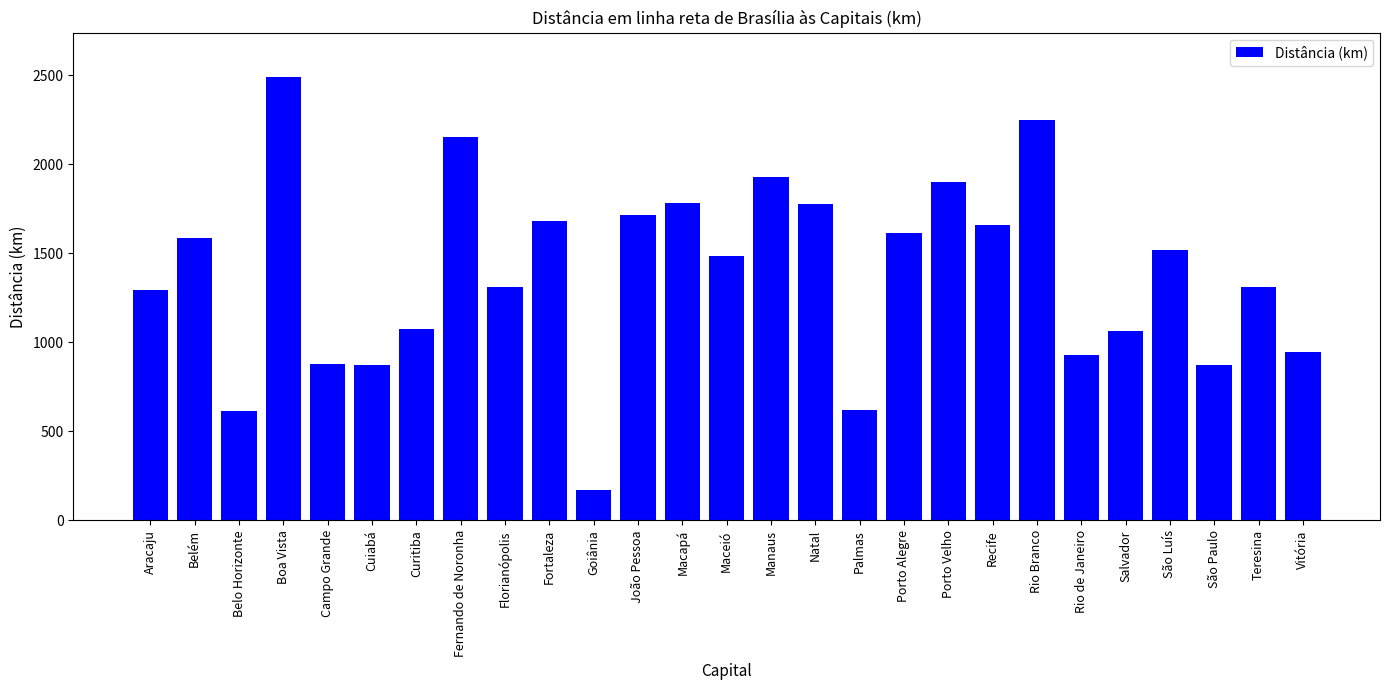

Approximately how many times larger is the value at Porto Alegre compared to Fortaleza?

1.0